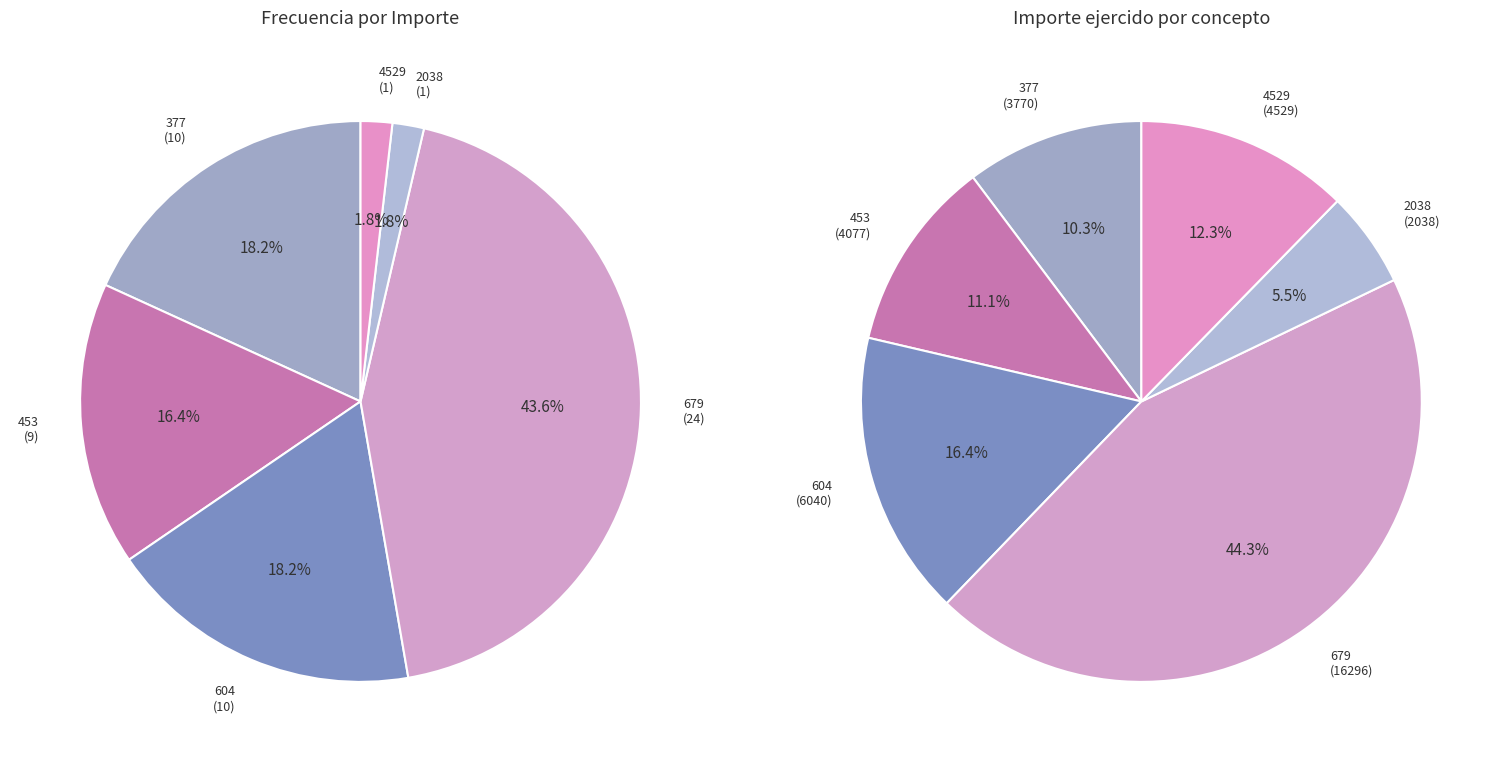

How many slices are in this pie chart?

6